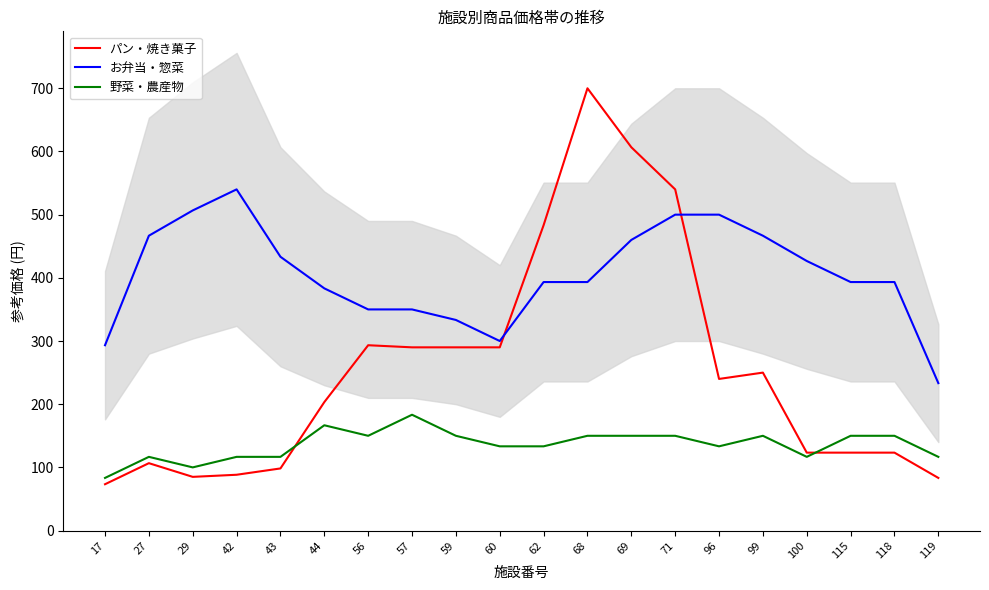

What is the value of the 野菜・農産物 point at the 16th from the left?

150.0